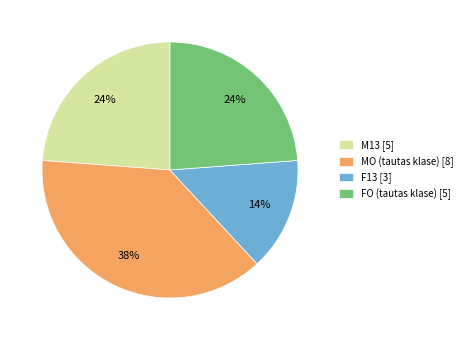

Which slice is the smallest?

F13